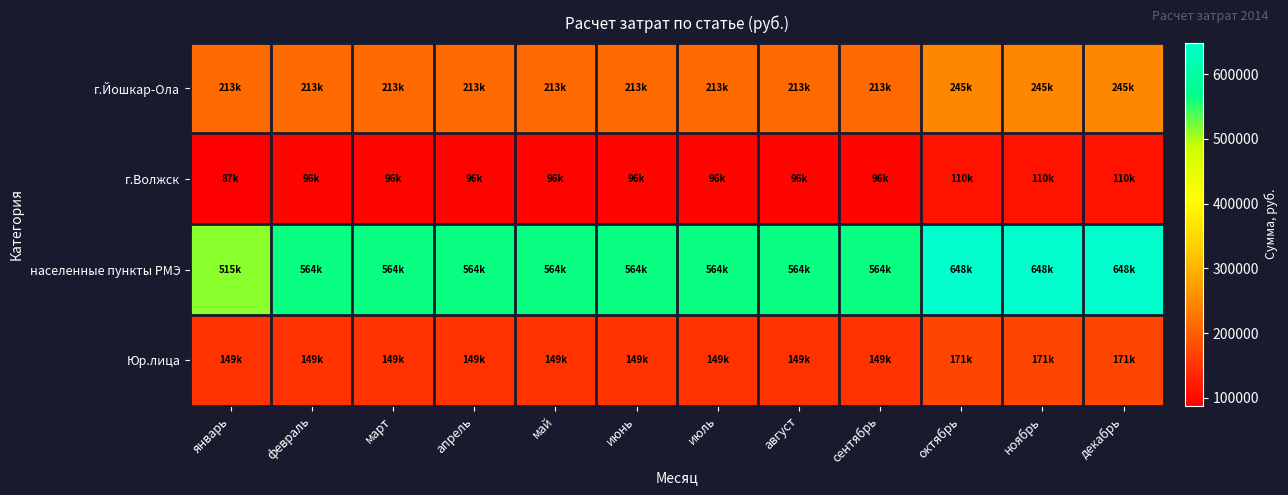

Which has a higher value, апрель or сентябрь?

апрель